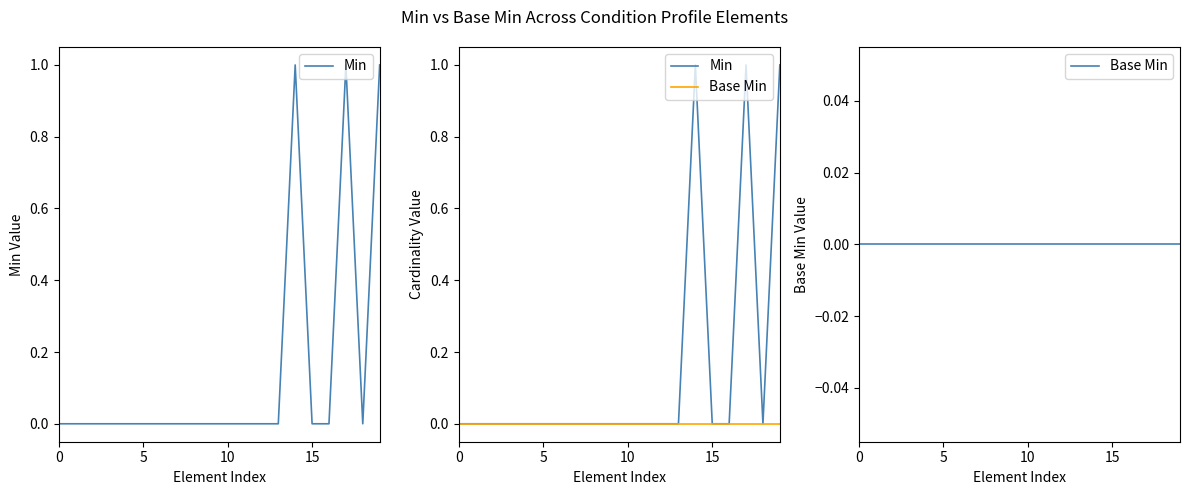

The Base Min series shows 0 at 16. True or false?

True